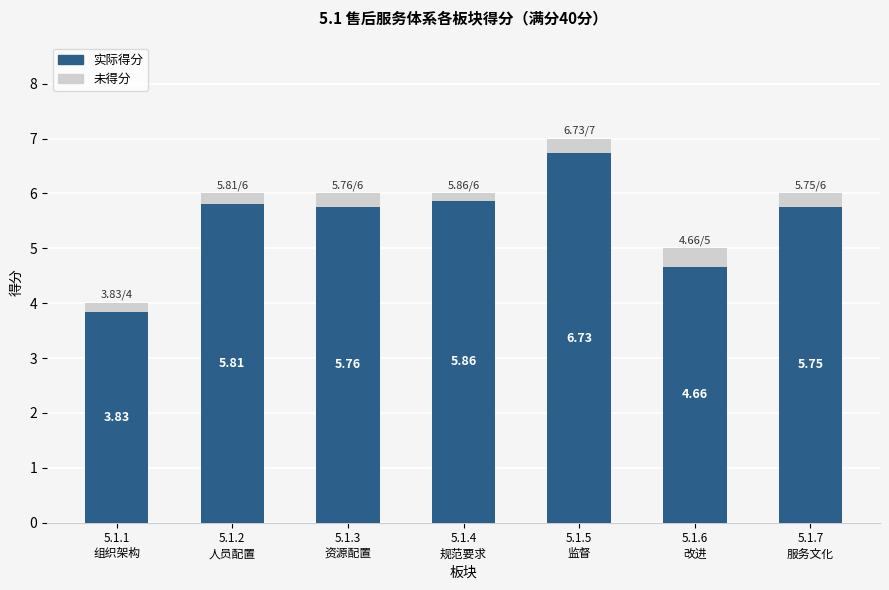

What is the average value of the 实际得分 series?

5.5